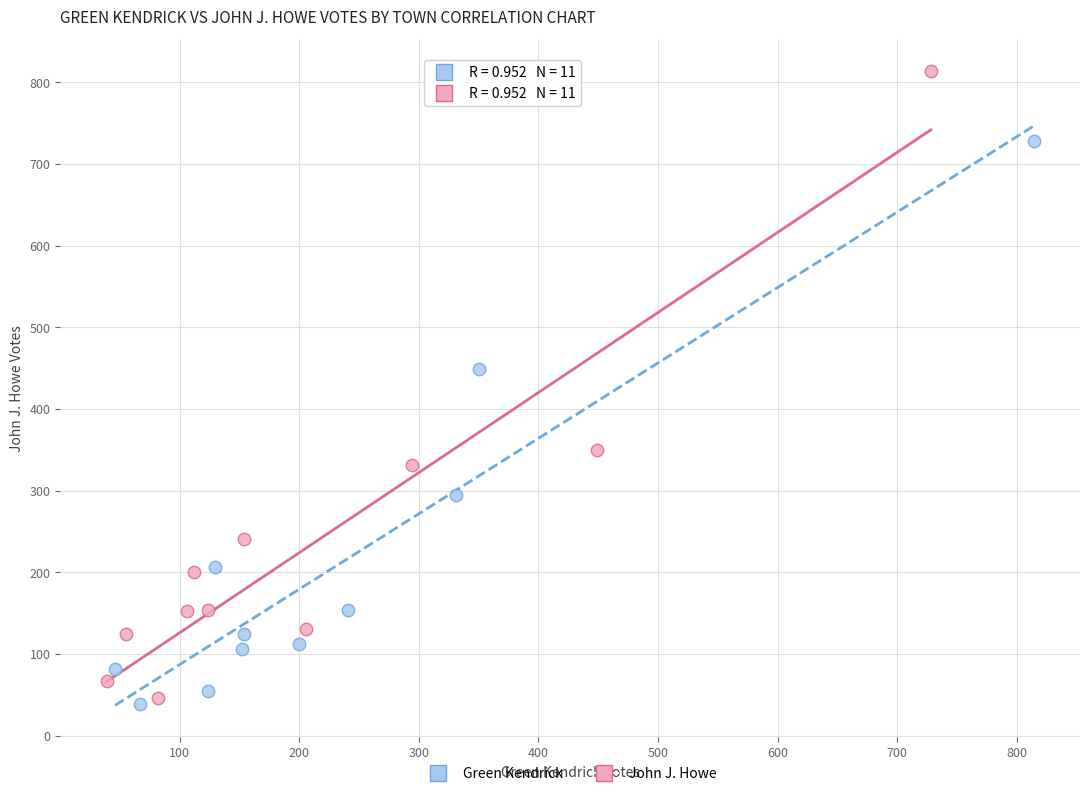

Which series has the widest spread of Y values?

John J. Howe